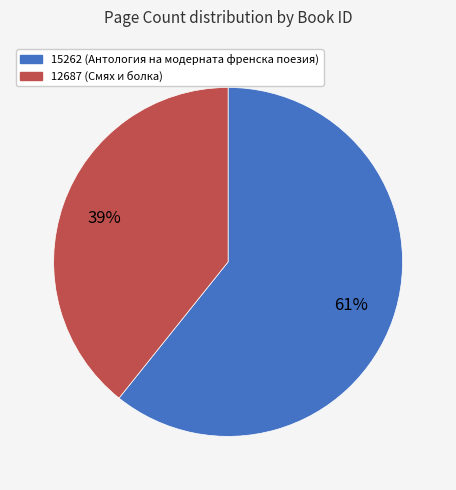

Does 12687 account for over 50% of the chart?

No